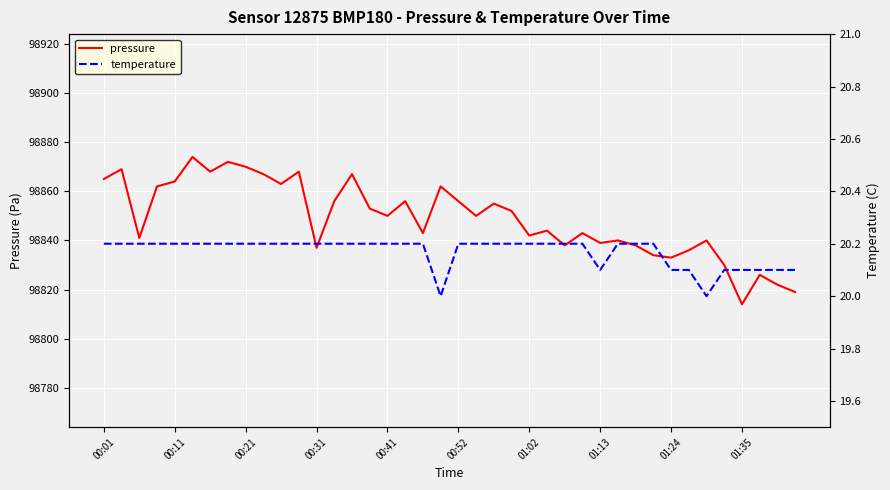

What are all the series names shown in the legend?

pressure, temperature